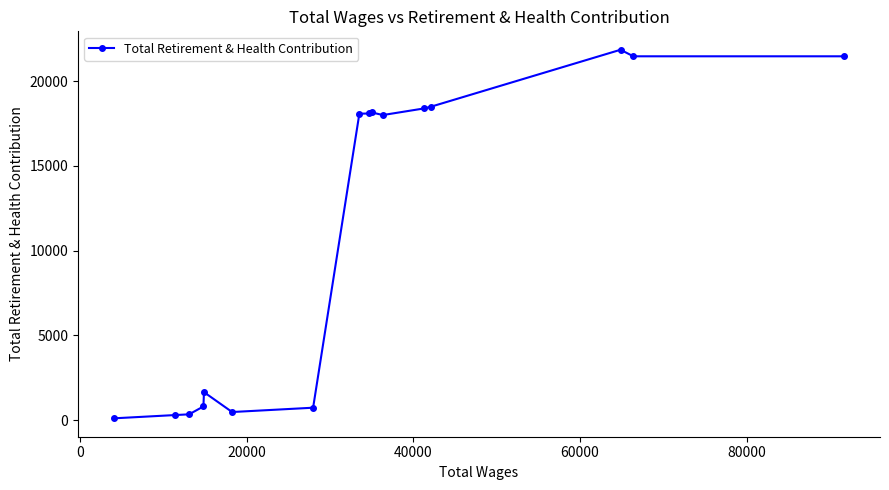

What is the maximum value shown in the chart?

21860